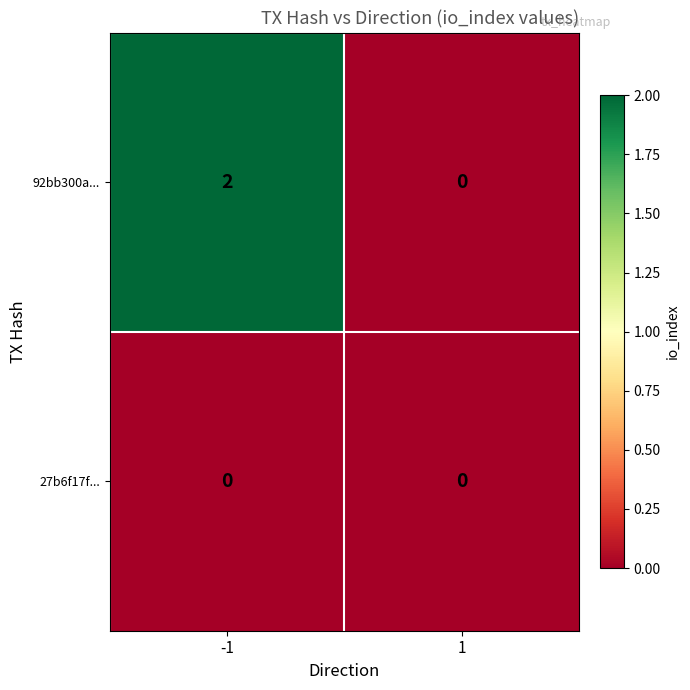

Which series has the widest spread of values?

92bb300a...